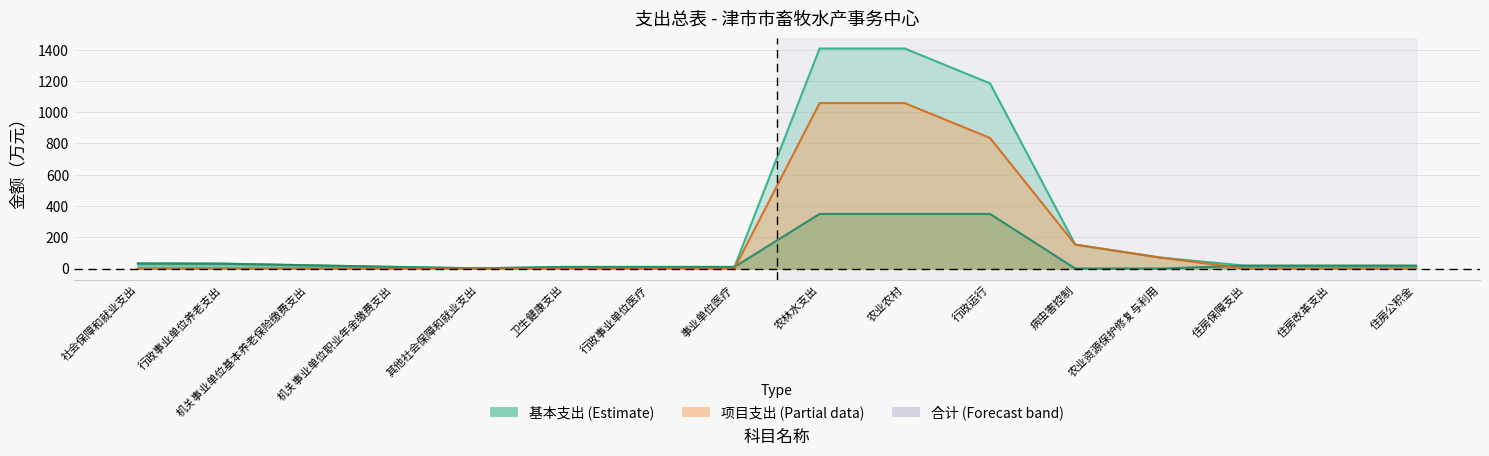

How many interior local valleys does the 基本支出 series have?

1